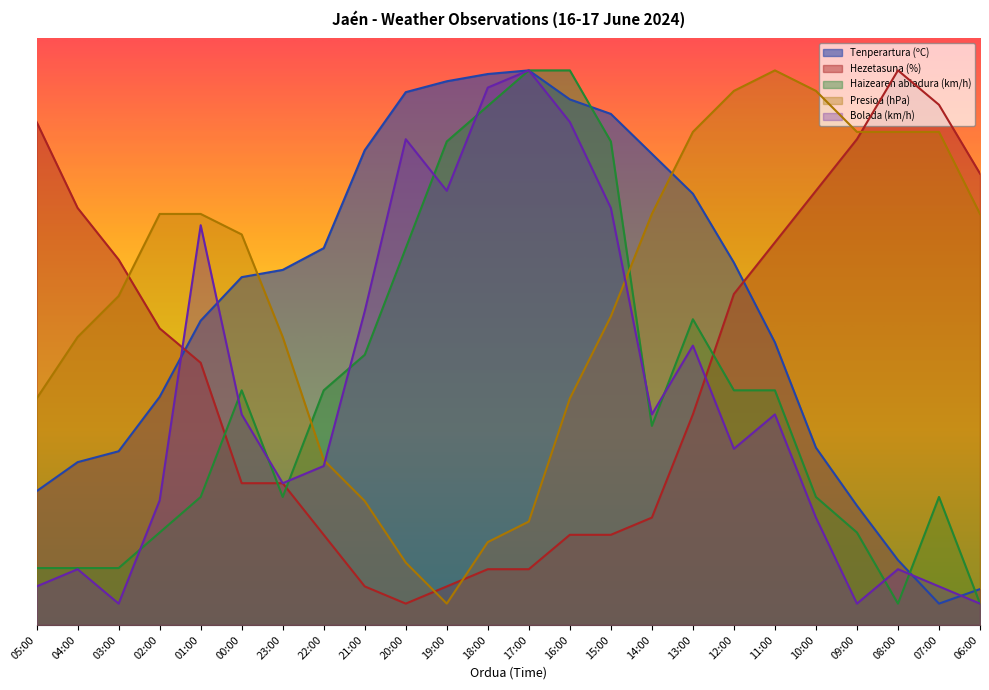

Which series ends up on top after the final intersection of Presioa (hPa) and Haizearen abiadura (km/h)?

Presioa (hPa)